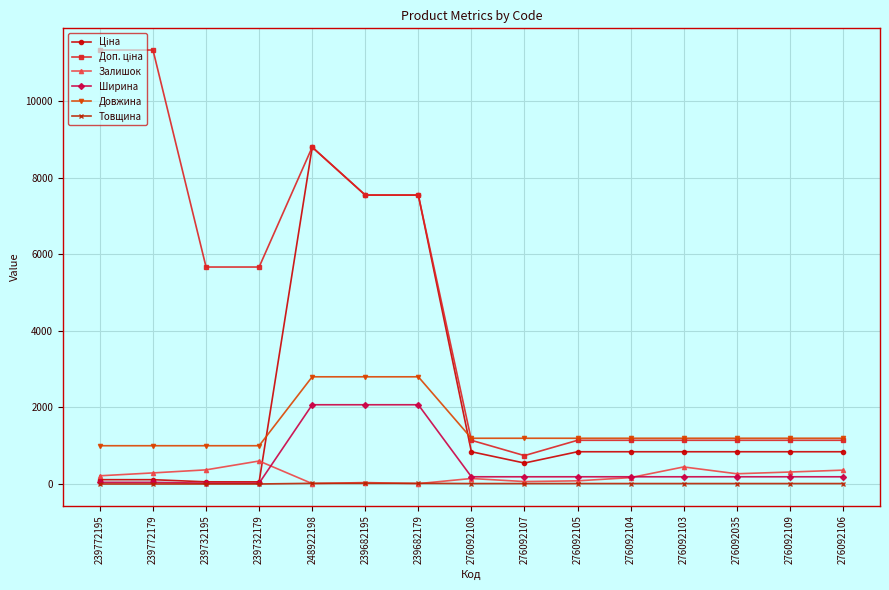

At how many categories does at least one series exceed 3312?

7